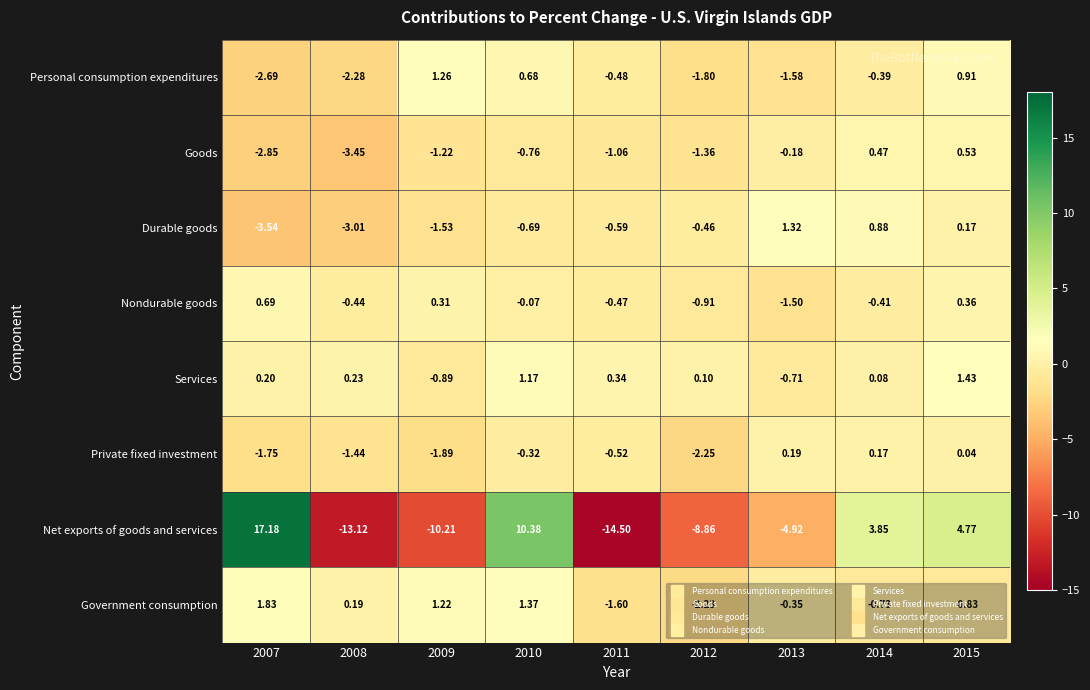

Which series has the largest total across all categories?

Services